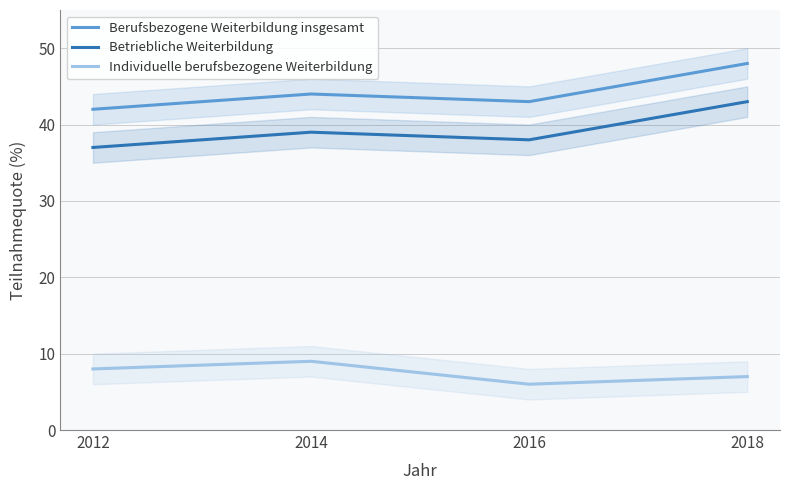

Count the Betriebliche Weiterbildung values in the range 38 to 43.

3